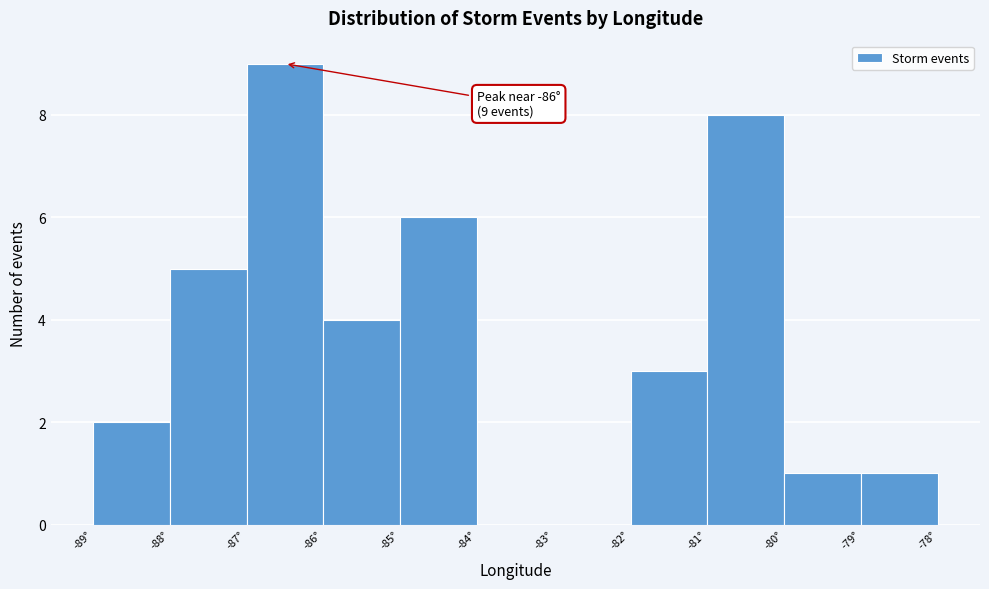

Over which range of the x-axis is the bar tallest?

-87 to -86